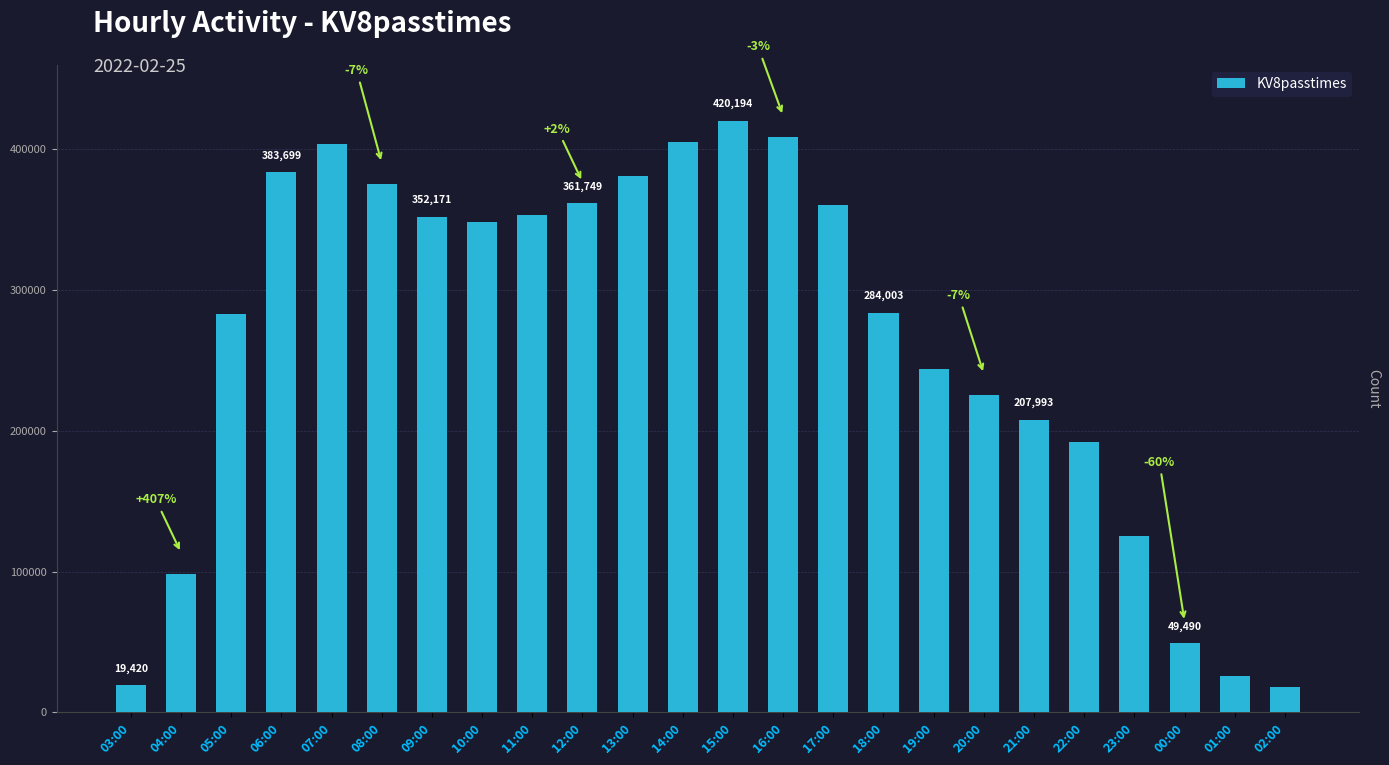

At which category does the chart reach its peak across all series?

15:00